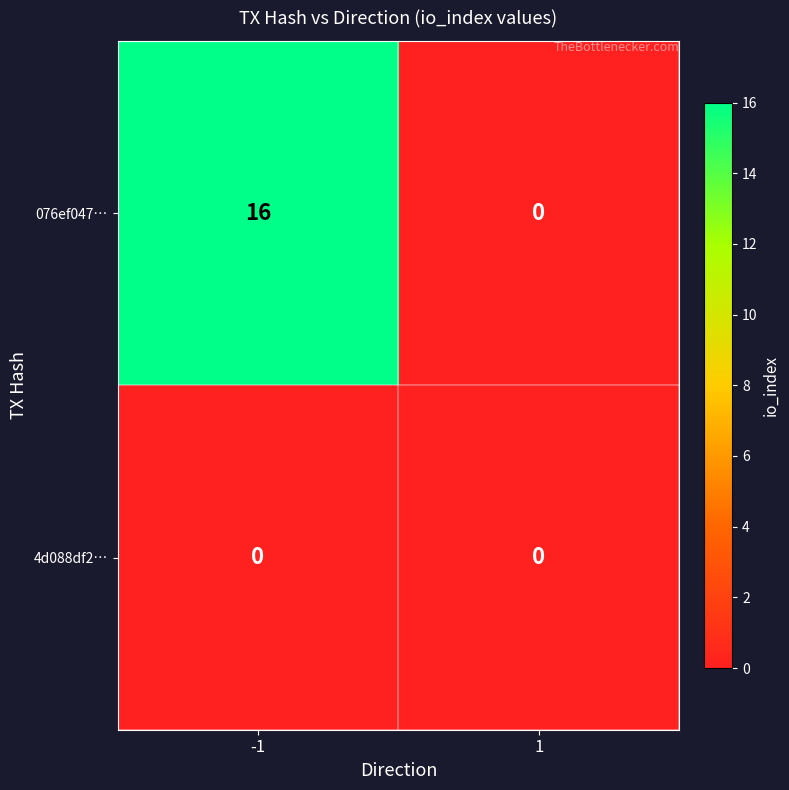

List the series in order of their overall mean, highest first.

076ef047…, 4d088df2…